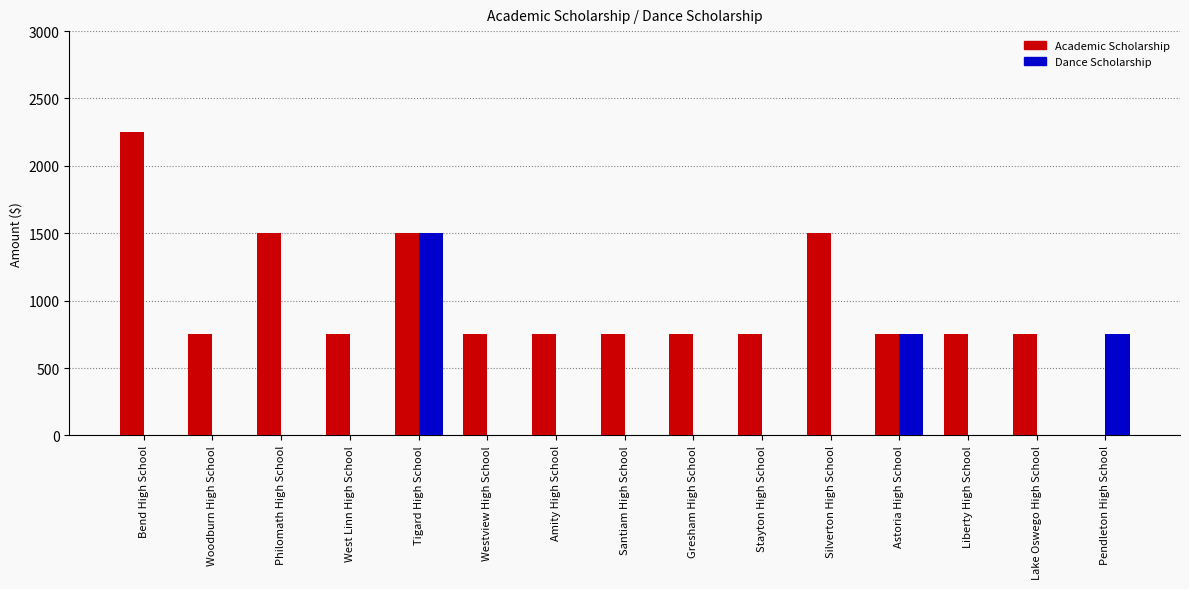

The Academic Scholarship series shows 750 at Santiam High School. True or false?

True